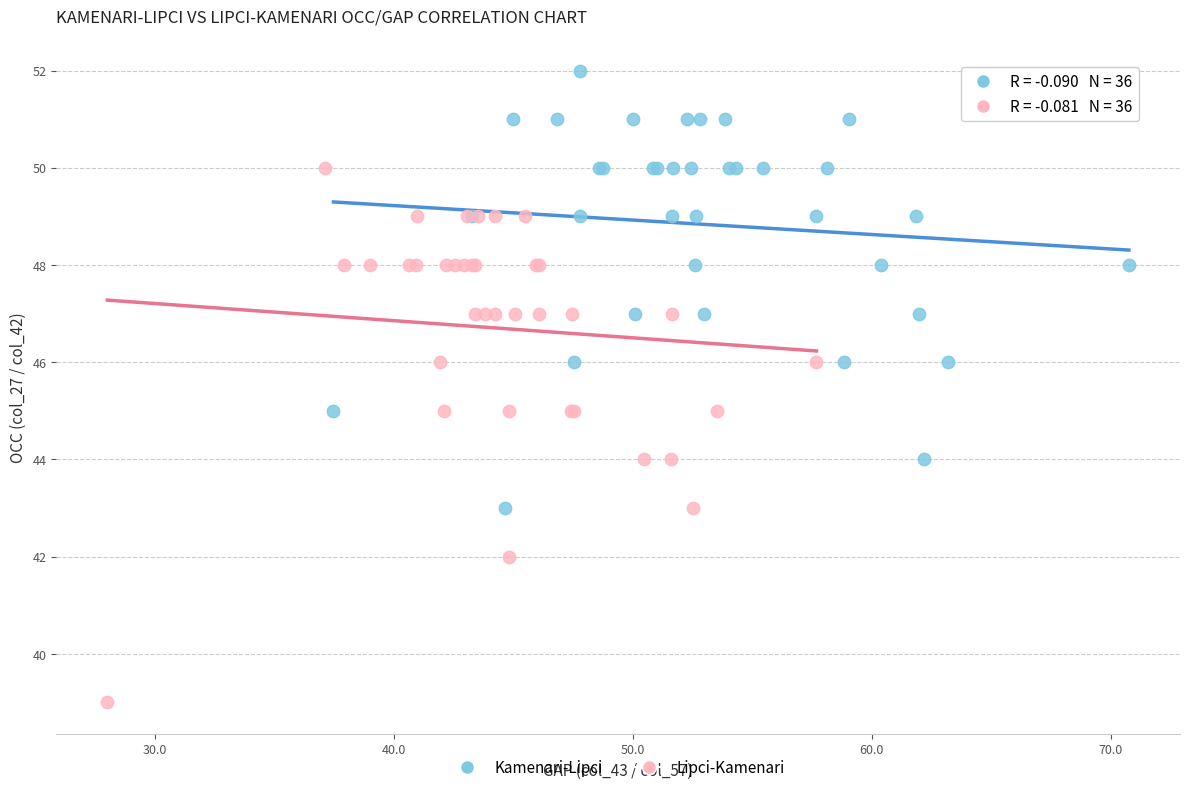

Which series has the widest spread of Y values?

Lipci-Kamenari